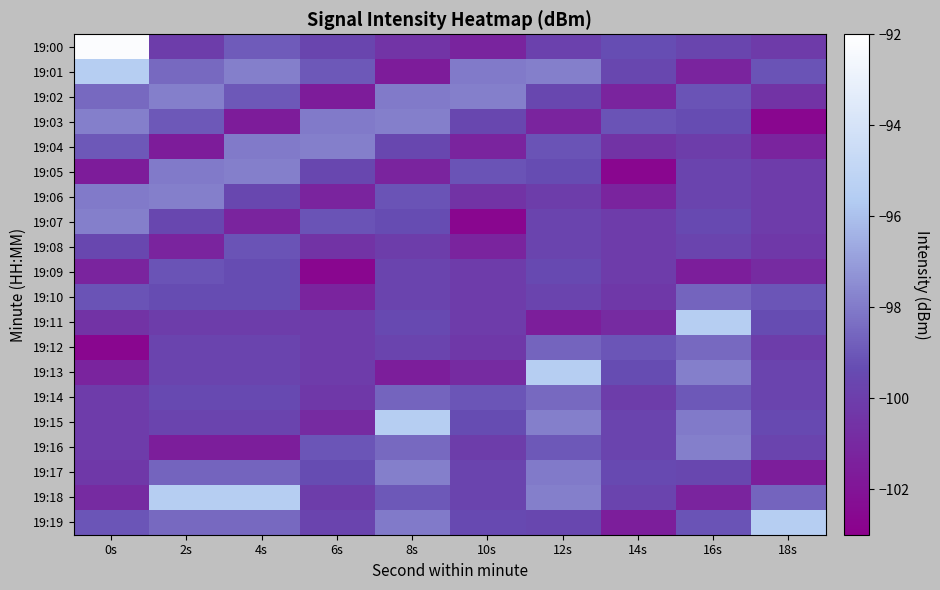

How many distinct data groups are displayed?

20